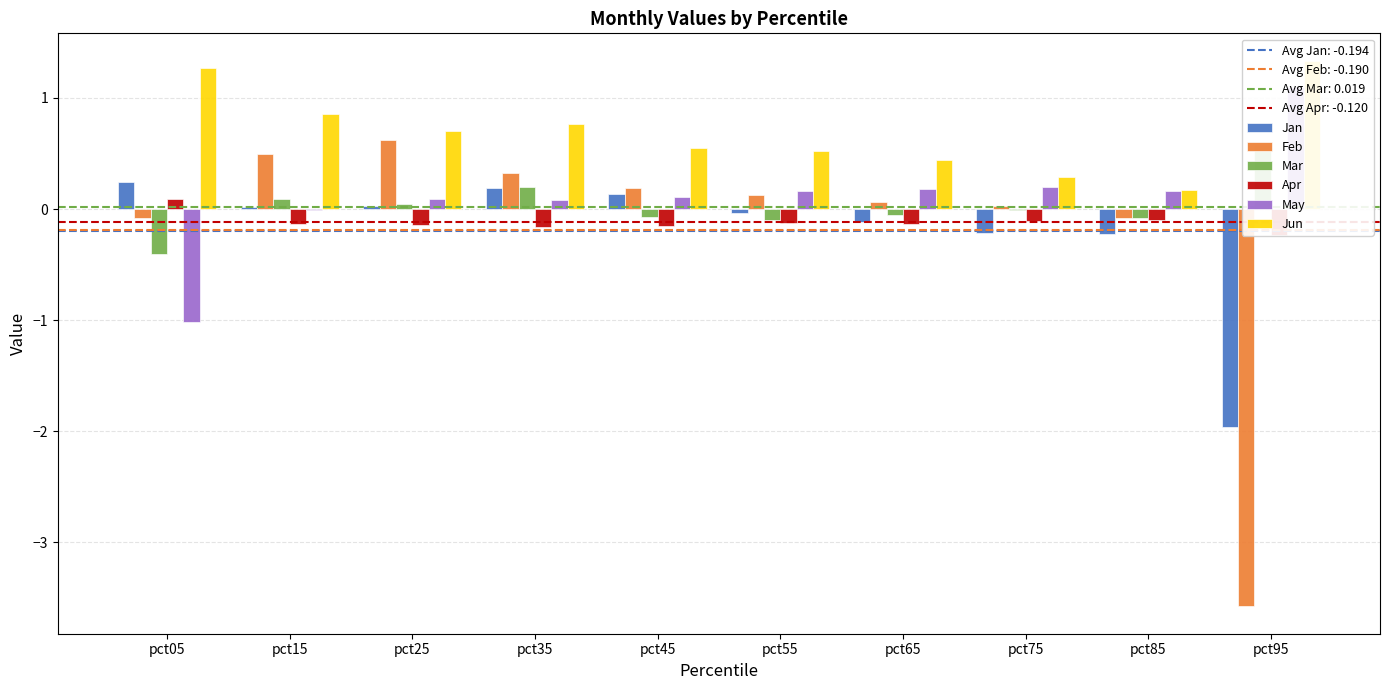

Is it true that May equals 0.1 at pct35?

True